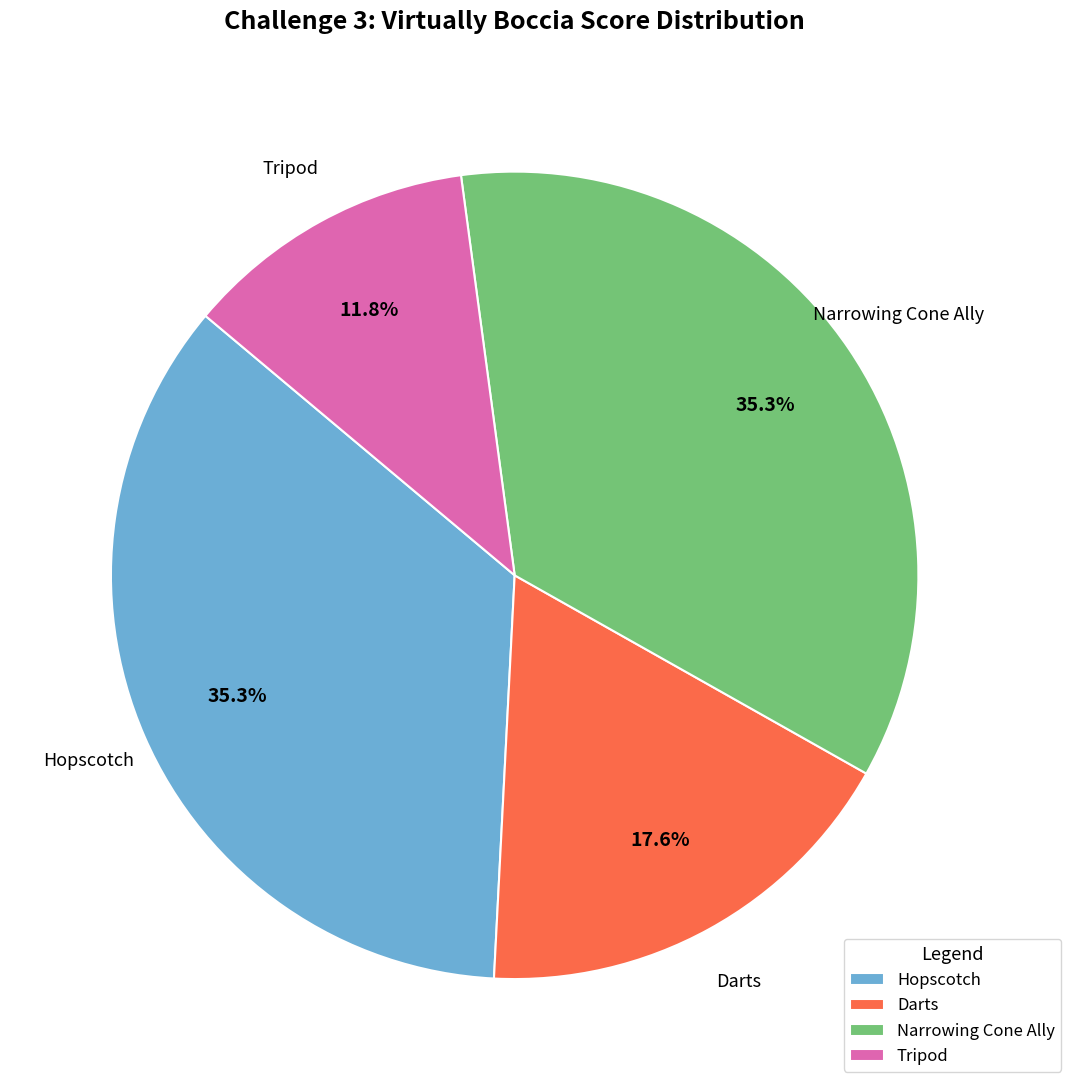

Does Narrowing Cone Ally account for over 50% of the chart?

No